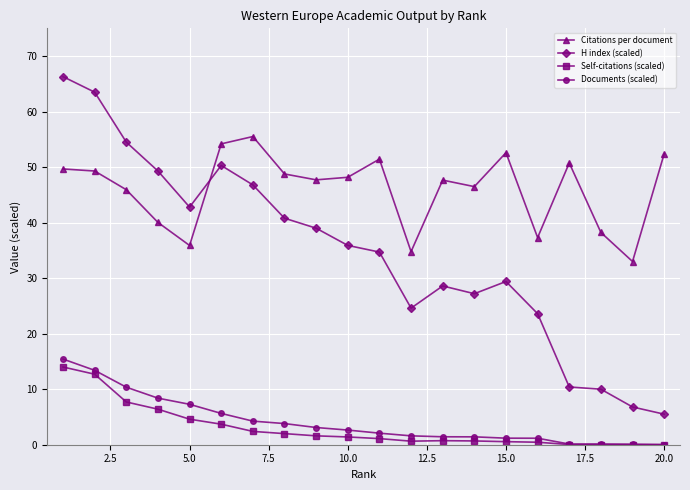

What is the value of the Documents (scaled) point at the 8th from the left?

3.8